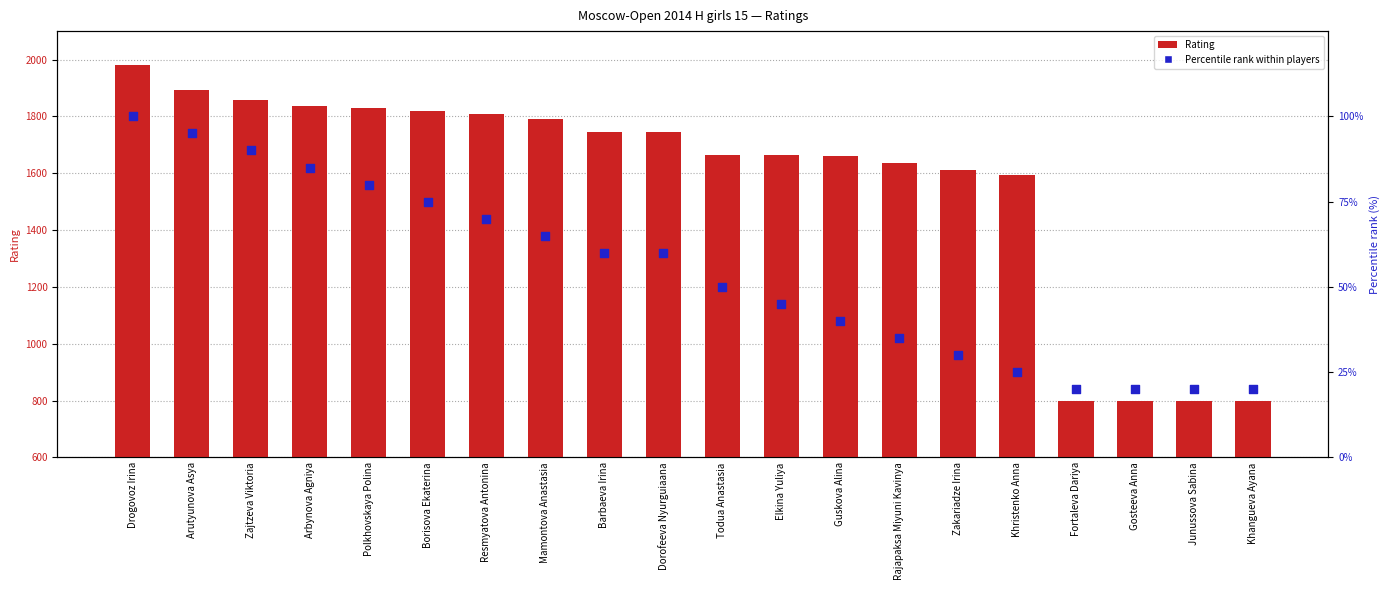

Which series has the largest total across all categories?

Rating